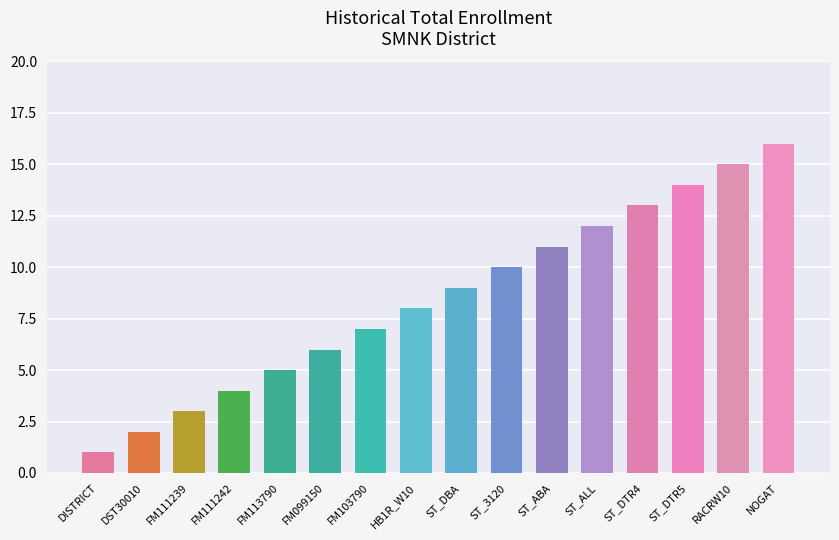

Between DISTRICT and DST30010, which is larger?

DST30010